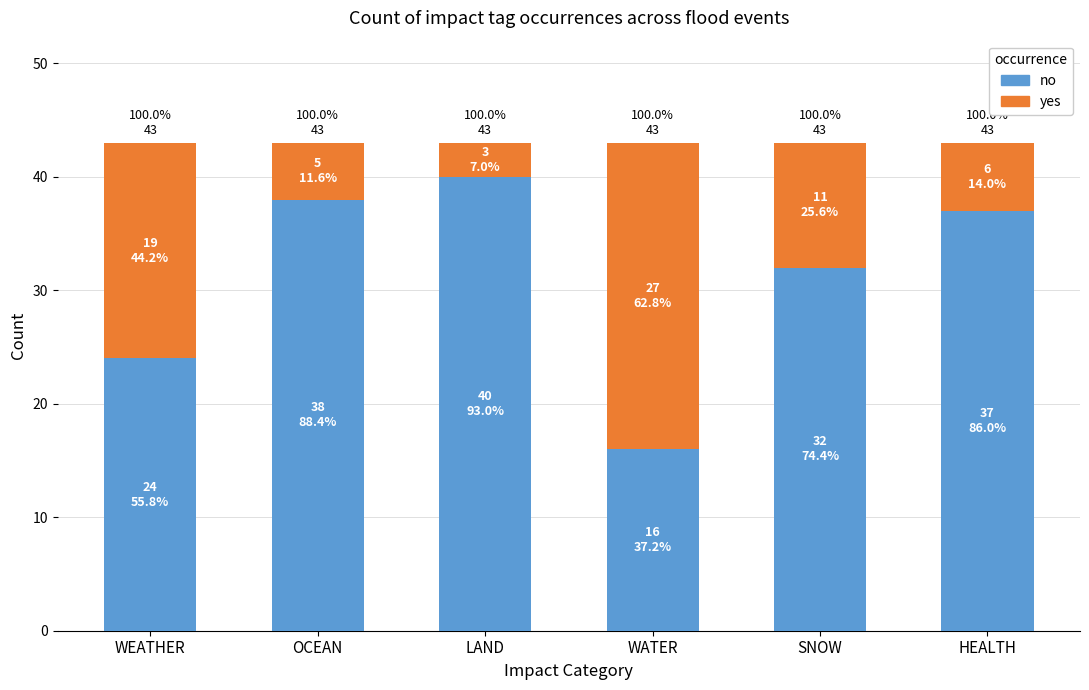

What position from the right is WATER?

3